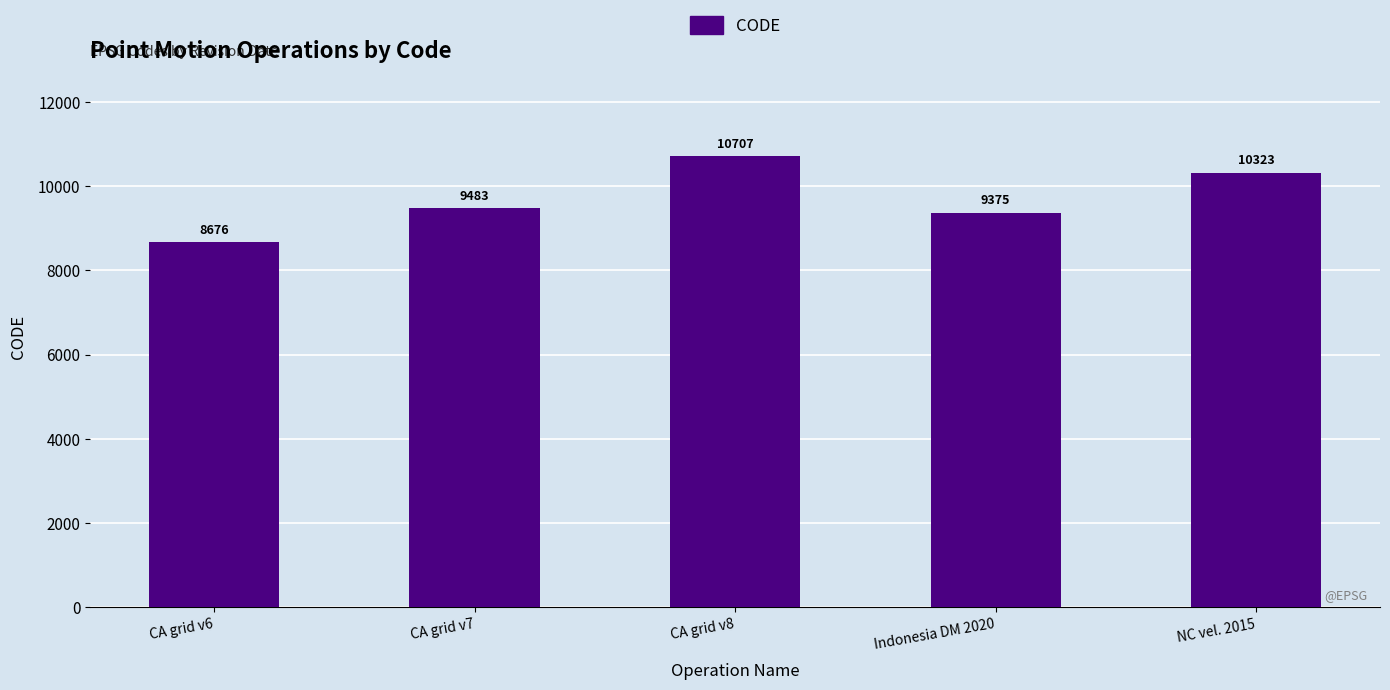

What is the label of the 4th bar from the left?

Indonesia DM 2020